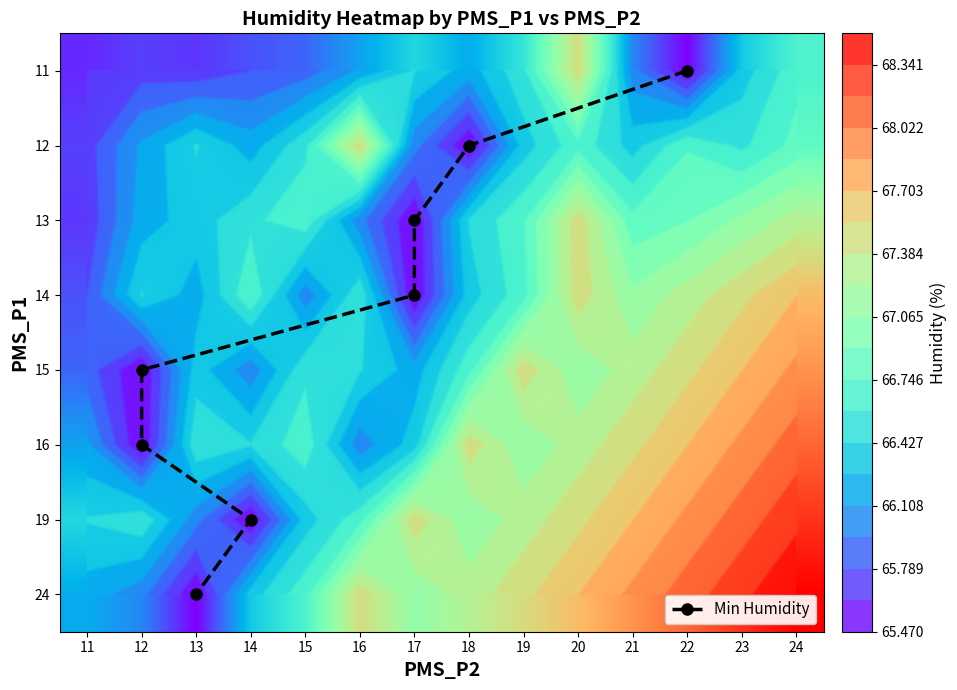

What is the sum of all 11 values?

926.0